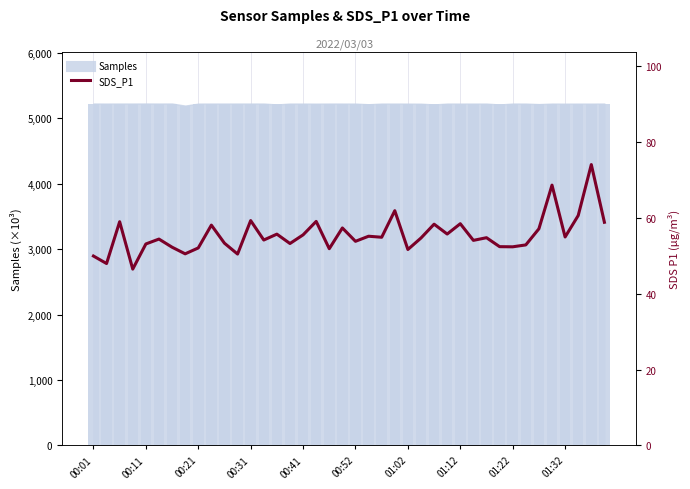

What is the greatest value displayed?

74.1